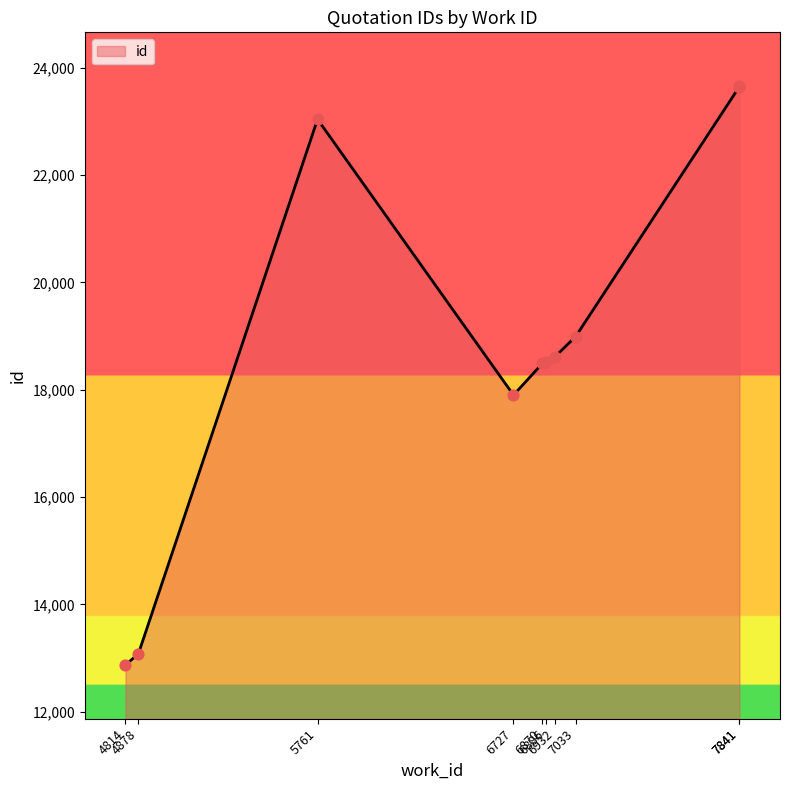

What is the change in value from 4878 to 7841?

+10566